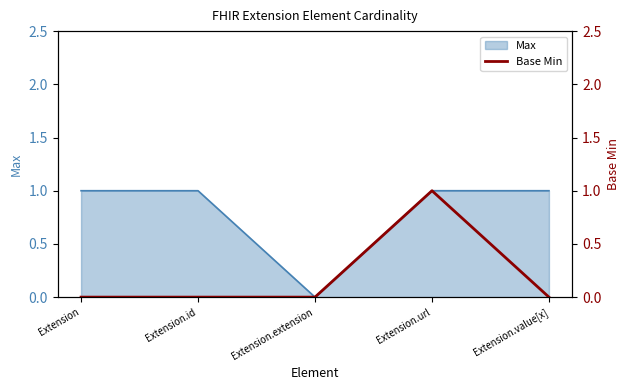

What is the greatest value displayed?

1